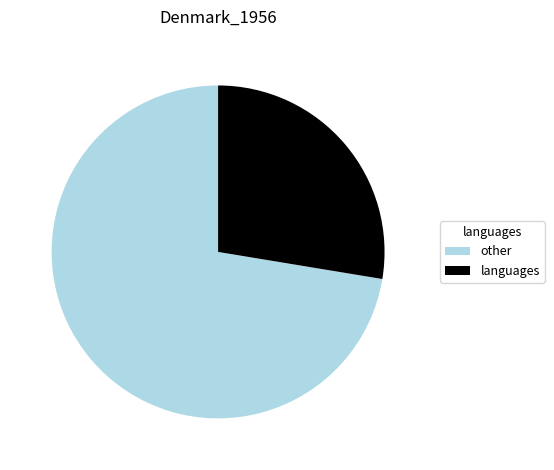

What is the majority slice?

other